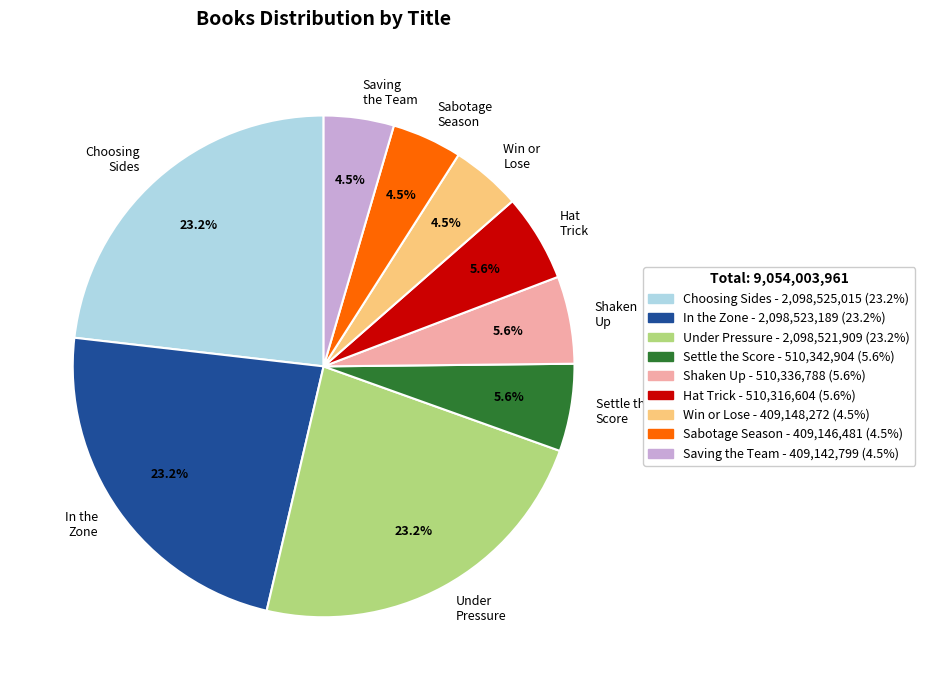

Does any single category account for the majority?

No